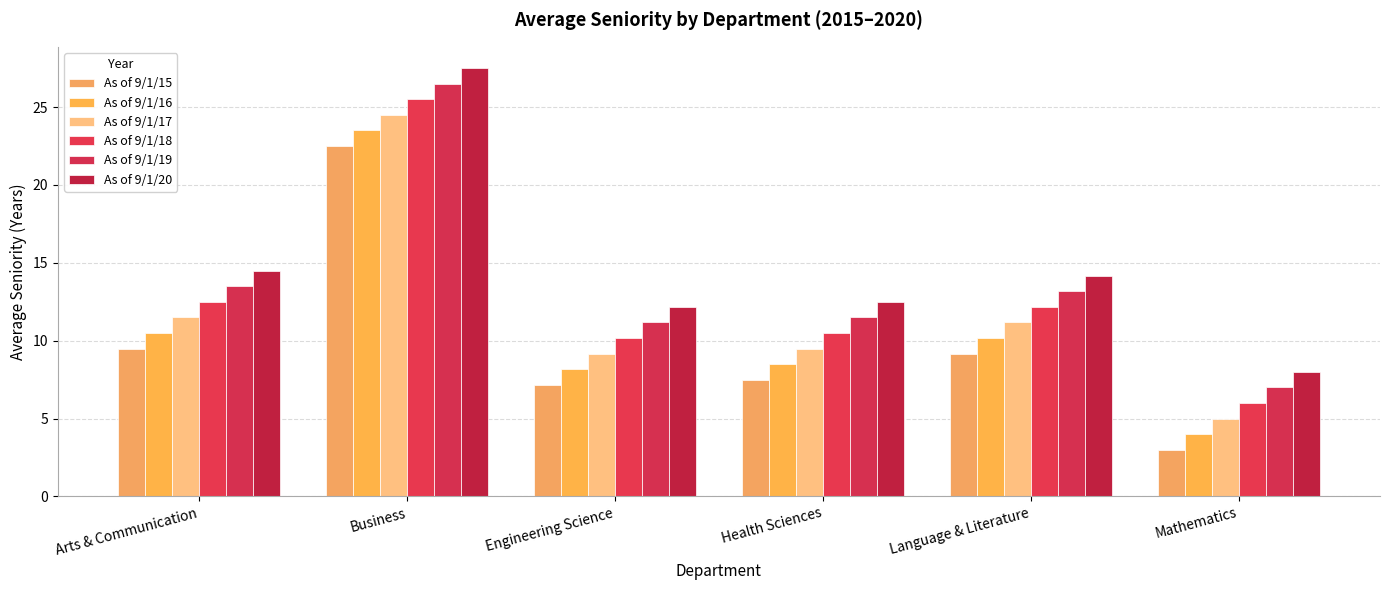

At Mathematics, list the series in order from largest to smallest.

As of 9/1/20, As of 9/1/19, As of 9/1/18, As of 9/1/17, As of 9/1/16, As of 9/1/15